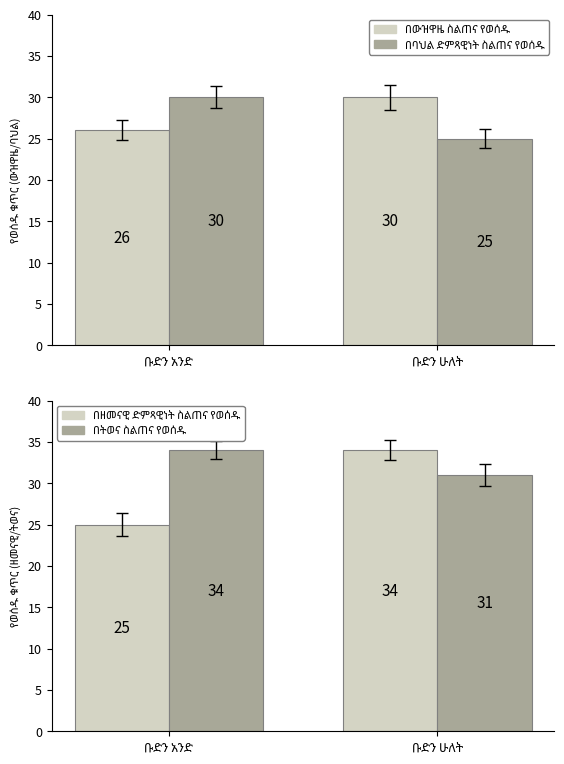

Which series has the largest range (max minus min)?

በዘመናዊ ድምጻዊነት ስልጠና የወሰዱ